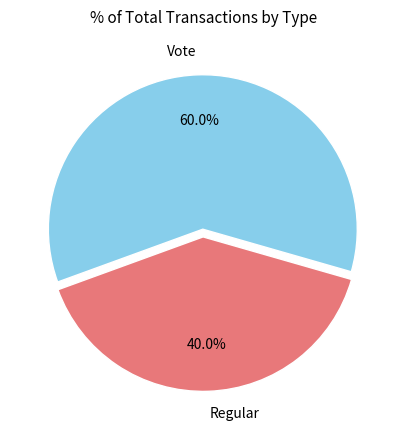

To the nearest percent, what is the difference between the Regular and Vote slice percentages?

20%